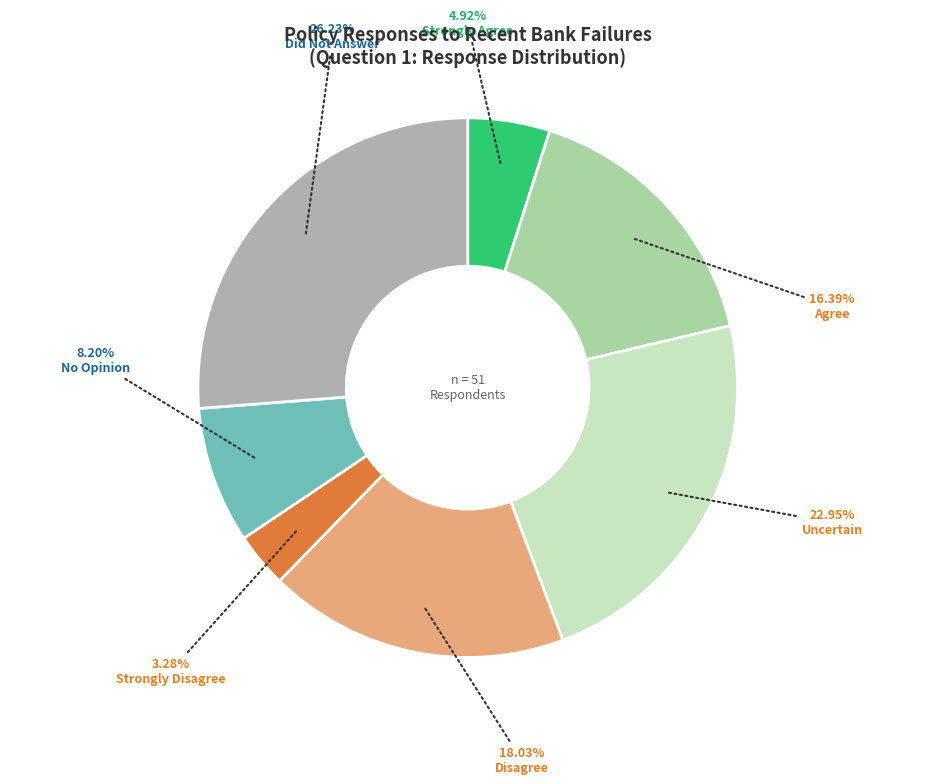

Does any single category account for the majority?

No